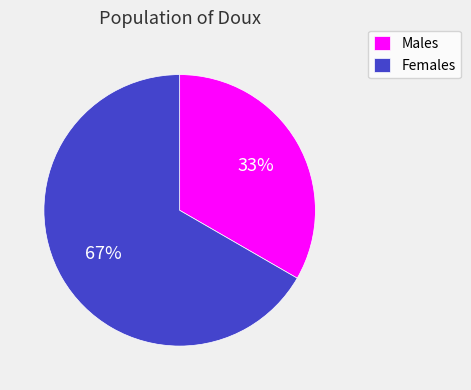

What is the majority slice?

Females